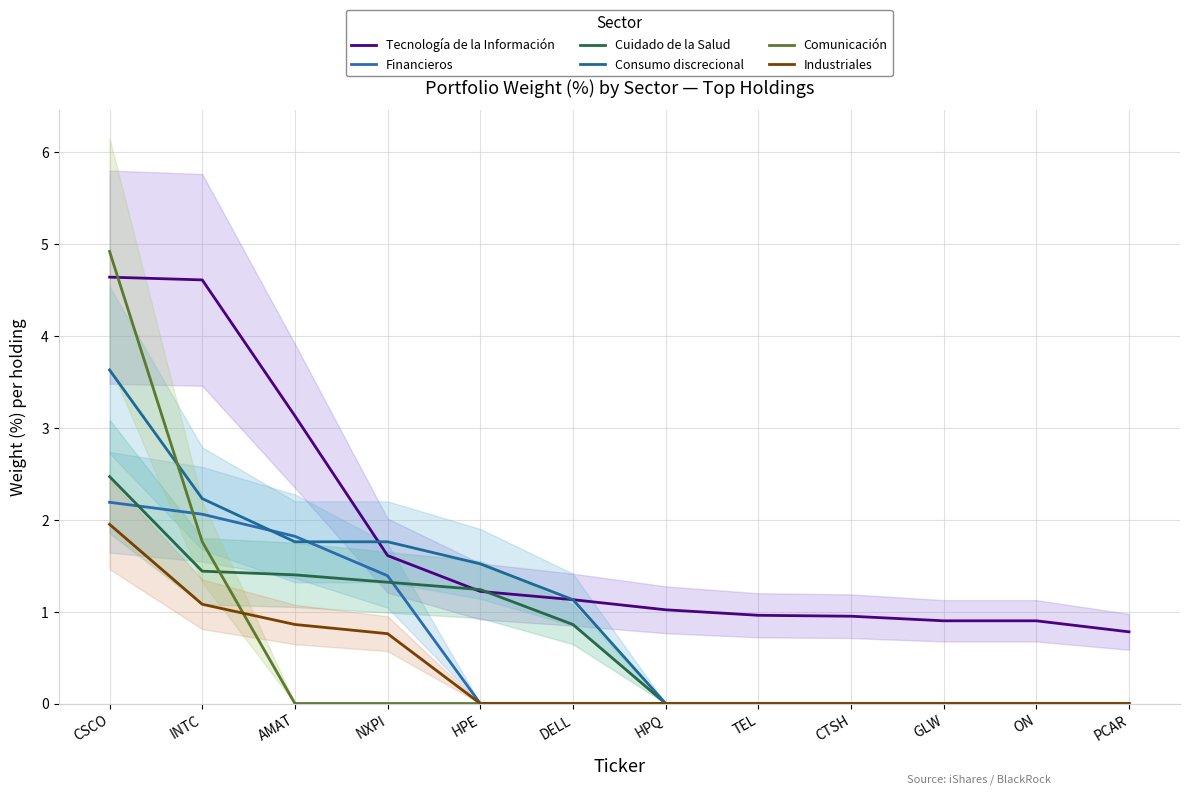

Between which two adjacent categories do Industriales and Comunicación first intersect?

INTC and AMAT